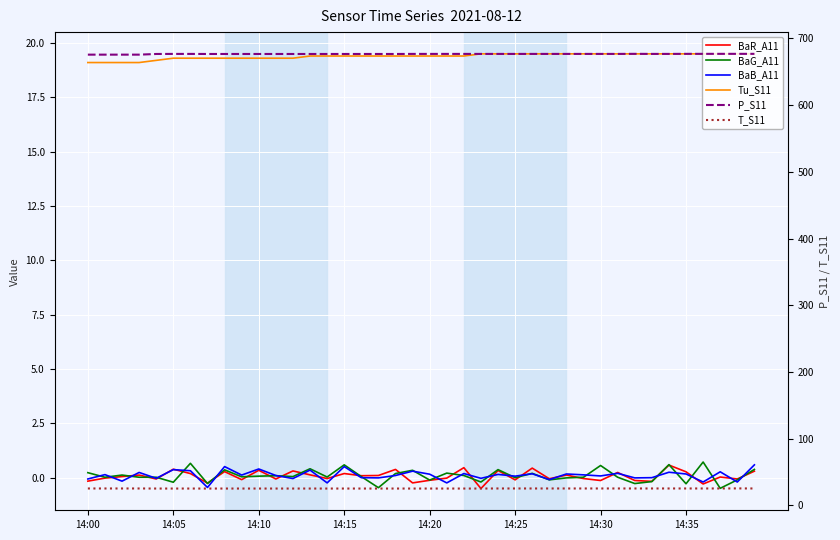

Reading right to left, extract all data points from this chart.

BaR_A11: 0.3	-0.1	0.0	-0.3	0.3	0.6	-0.2	-0.1	0.2	-0.1	-0.0	0.1	-0.1	0.4	-0.1	0.3	-0.5	0.5	-0.0	-0.1	-0.2	0.4	0.1	0.1	0.2	-0.0	0.1	0.3	-0.1	0.3	-0.1	0.3	-0.2	0.2	0.4	-0.1	0.1	0.1	-0.0	-0.2
BaG_A11: 0.4	-0.1	-0.5	0.7	-0.3	0.6	-0.2	-0.3	0.0	0.6	0.0	-0.0	-0.1	0.2	-0.0	0.4	-0.2	0.1	0.2	-0.1	0.3	0.2	-0.5	0.1	0.6	0.0	0.4	0.1	0.1	0.1	0.0	0.4	-0.3	0.7	-0.2	0.0	0.0	0.1	0.0	0.2
BaB_A11: 0.6	-0.2	0.3	-0.2	0.2	0.2	0.0	-0.0	0.2	0.1	0.1	0.2	-0.1	0.2	0.1	0.1	-0.0	0.2	-0.2	0.2	0.3	0.1	-0.0	0.0	0.5	-0.2	0.3	-0.0	0.1	0.4	0.1	0.5	-0.5	0.3	0.4	-0.0	0.2	-0.2	0.1	-0.1
Tu_S11: 19.5	19.5	19.5	19.5	19.5	19.5	19.5	19.5	19.5	19.5	19.5	19.5	19.5	19.5	19.5	19.5	19.5	19.4	19.4	19.4	19.4	19.4	19.4	19.4	19.4	19.4	19.4	19.3	19.3	19.3	19.3	19.3	19.3	19.3	19.3	19.2	19.1	19.1	19.1	19.1
P_S11: 676.9	676.9	676.9	676.9	676.9	676.8	676.8	676.9	676.8	676.8	676.8	676.8	676.8	676.8	676.8	676.8	676.8	676.8	676.8	676.8	676.8	676.7	676.7	676.7	676.7	676.7	676.7	676.7	676.7	676.7	676.7	676.7	676.7	676.8	676.8	676.7	675.7	675.7	675.7	675.7
T_S11: 25.3	25.4	25.3	25.3	25.3	25.3	25.3	25.3	25.3	25.3	25.3	25.3	25.3	25.3	25.3	25.3	25.2	25.2	25.2	25.2	25.2	25.2	25.2	25.2	25.2	25.2	25.2	25.2	25.2	25.2	25.2	25.2	25.2	25.2	25.2	25.2	25.3	25.3	25.3	25.3